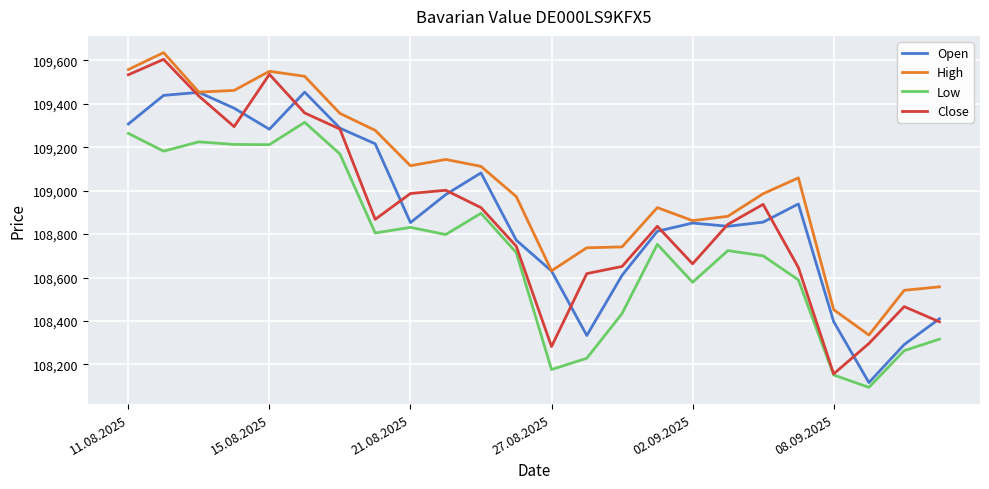

Which series has the largest total across all categories?

High